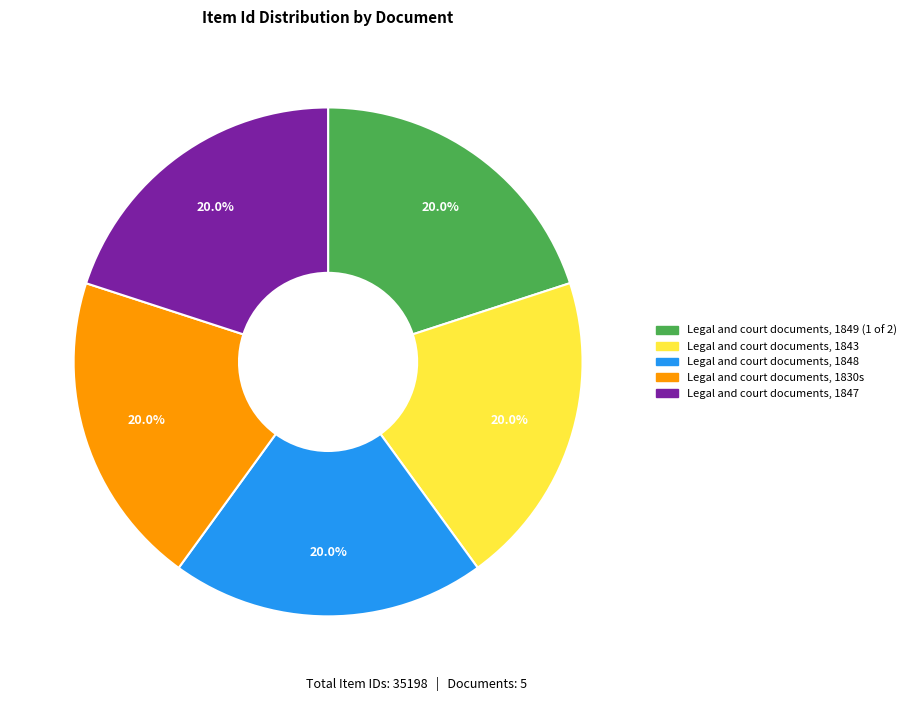

What percentage do Legal and court documents, 1847 and Legal and court documents, 1849 (1 of 2) together represent?

40.0%